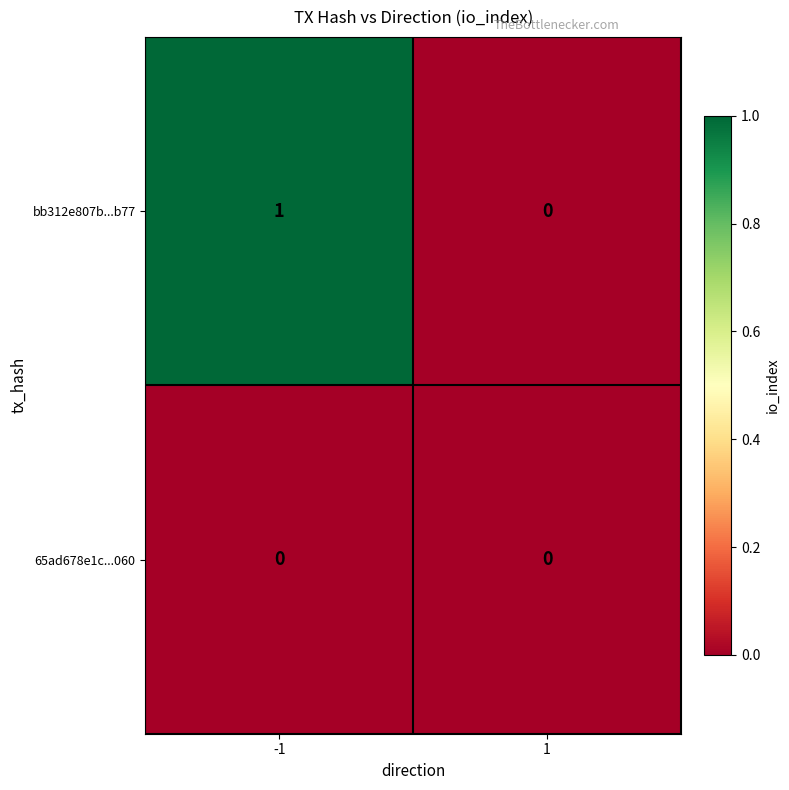

At which category is the sum across all series the highest?

-1